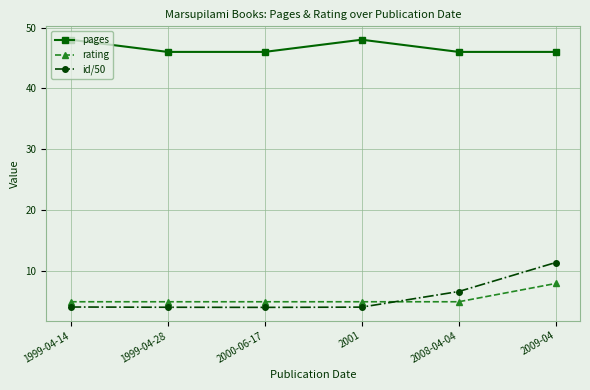

True or false: id/50 has more than 2 interior local peaks.

False